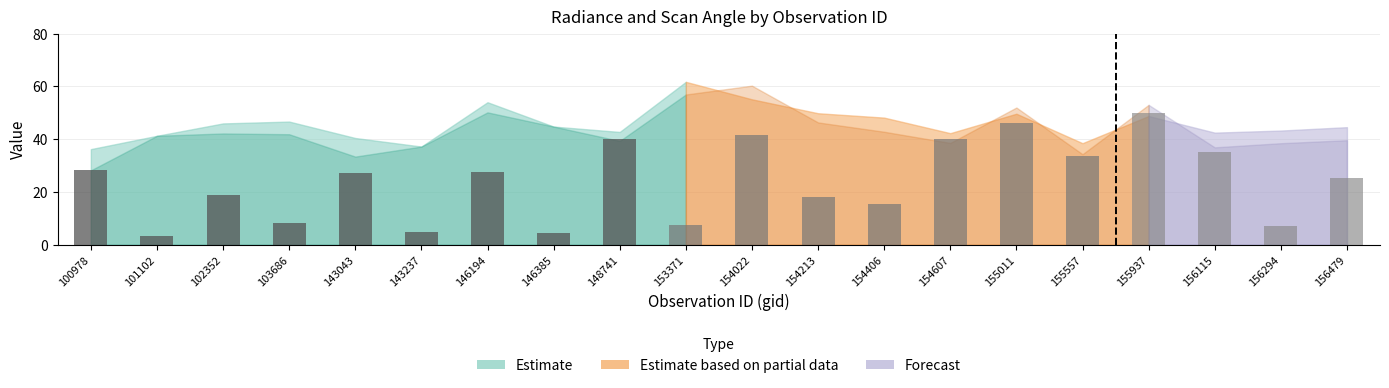

What is the difference between the rade9_aggzone_norm values at 156115 and 143237?

5.3